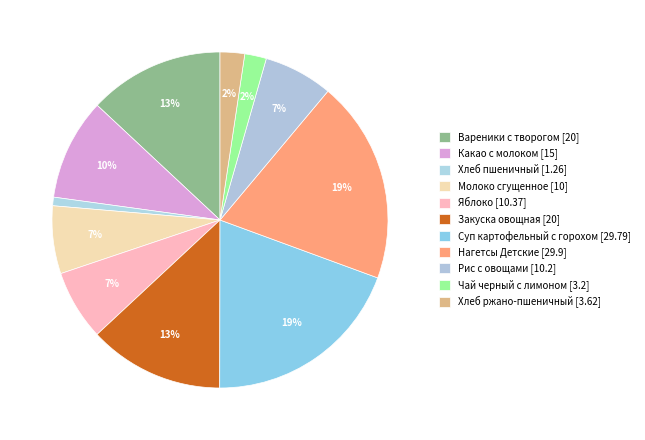

Count the number of slices in the pie.

11